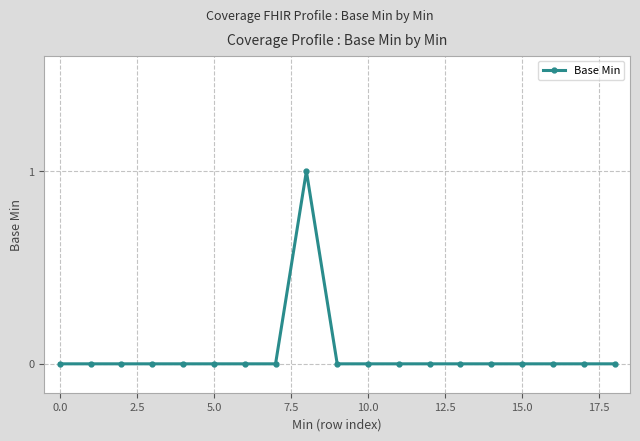

Reading right to left, transcribe all the data shown in this chart.

0	0	0	0	0	0	0	0	0	0	1	0	0	0	0	0	0	0	0